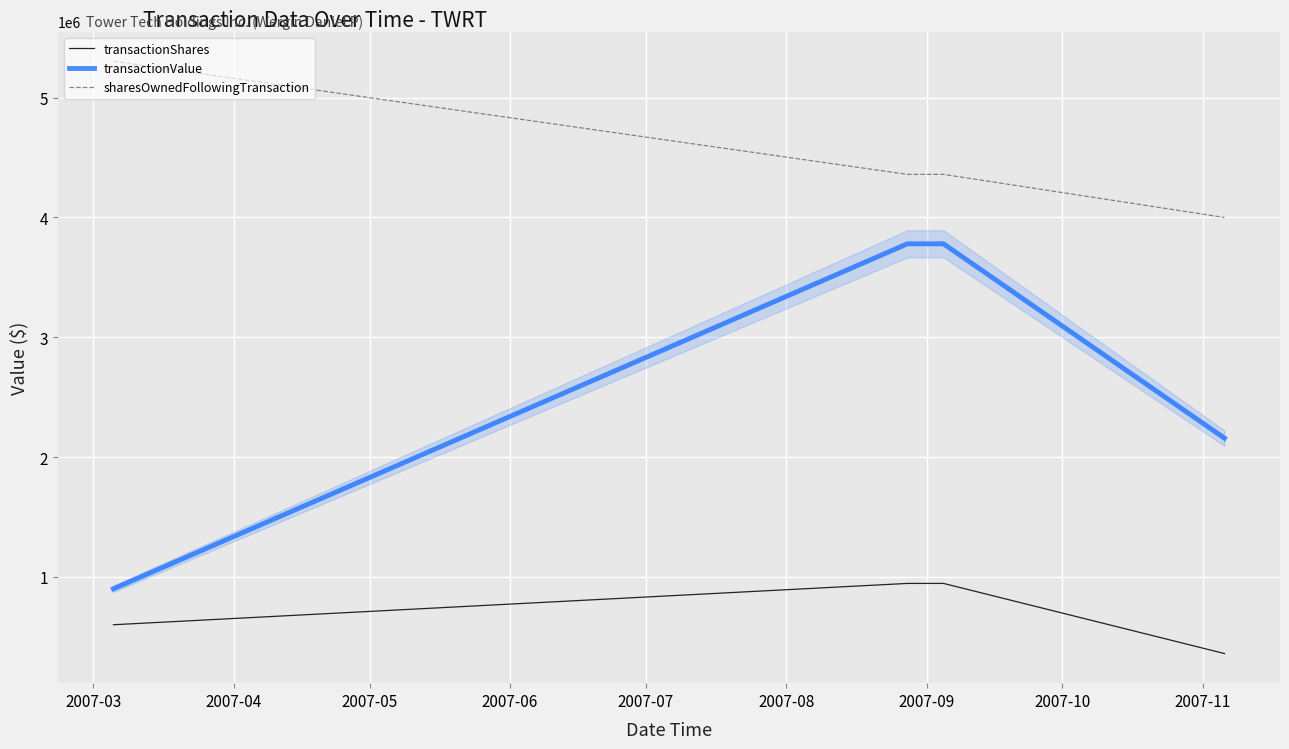

How many values in the sharesOwnedFollowingTransaction series are below 4359572?

1